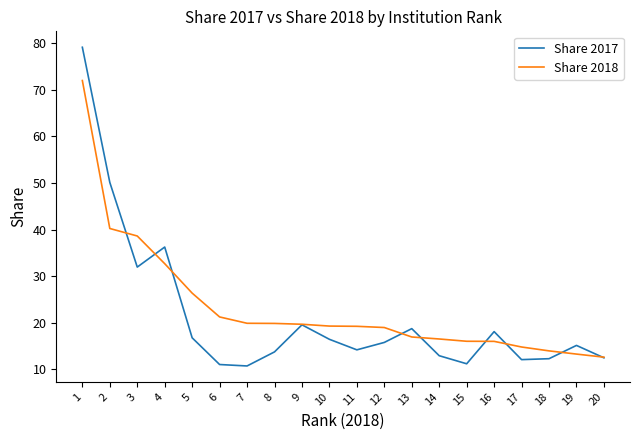

At which label is Share 2017 closest to 44?

2